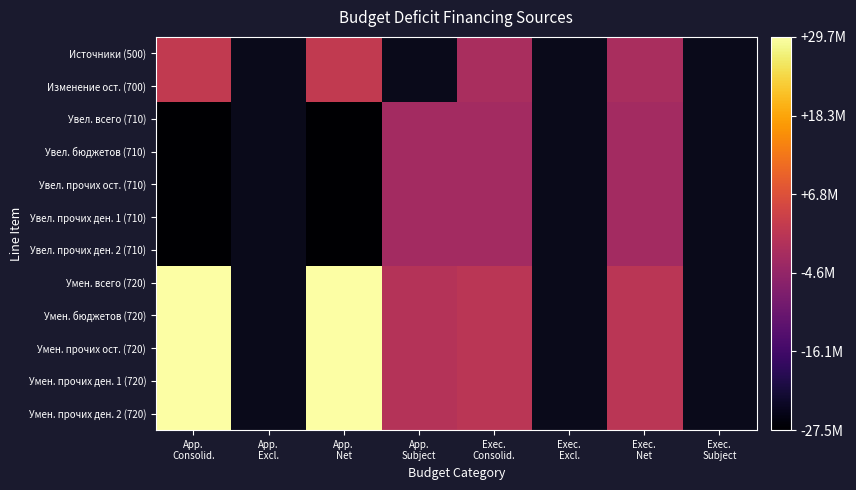

At how many categories does at least one series exceed -27465733?

5